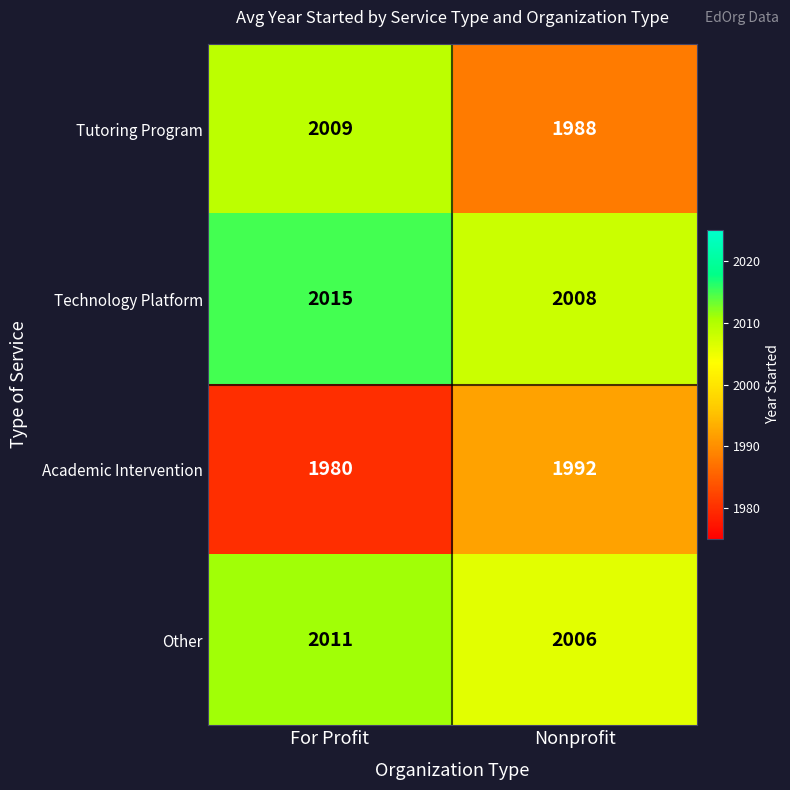

What is the maximum value for Academic Intervention?

1992